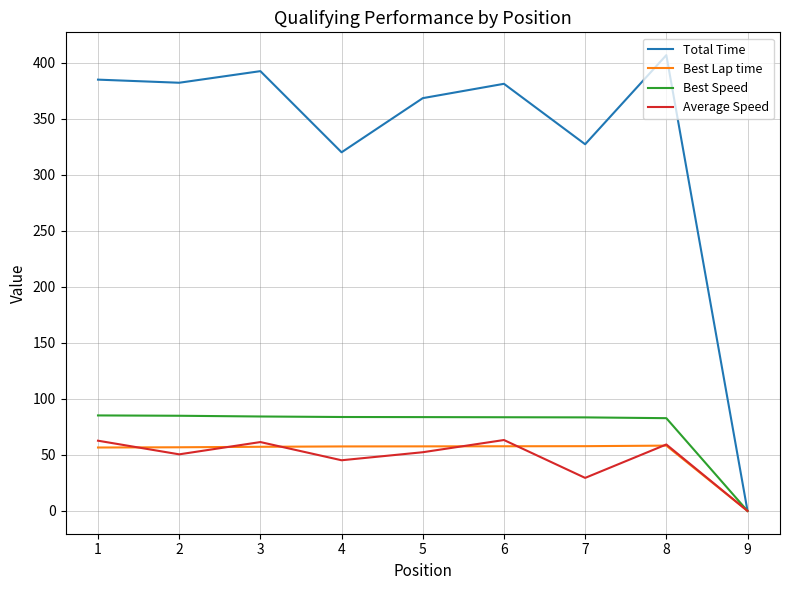

Which series has the widest spread of values?

Total Time